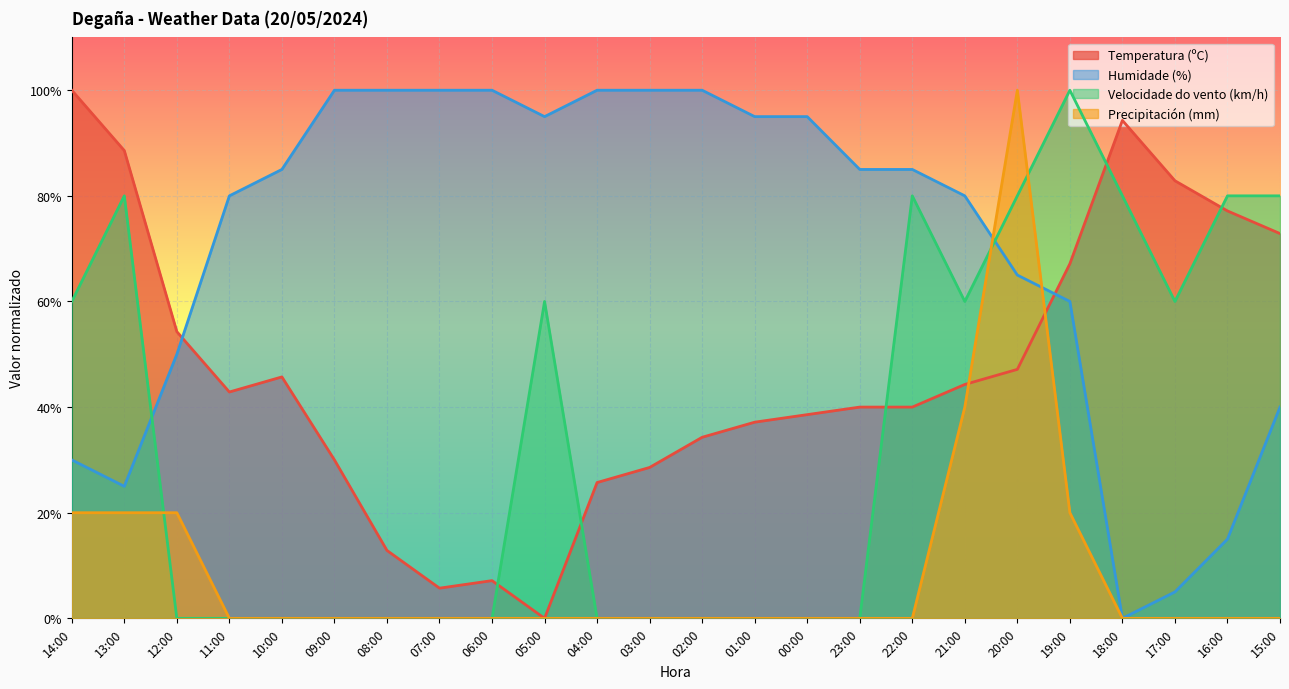

What is the difference between the maximum and second lowest values in the Precipitación (mm) series?

100.0